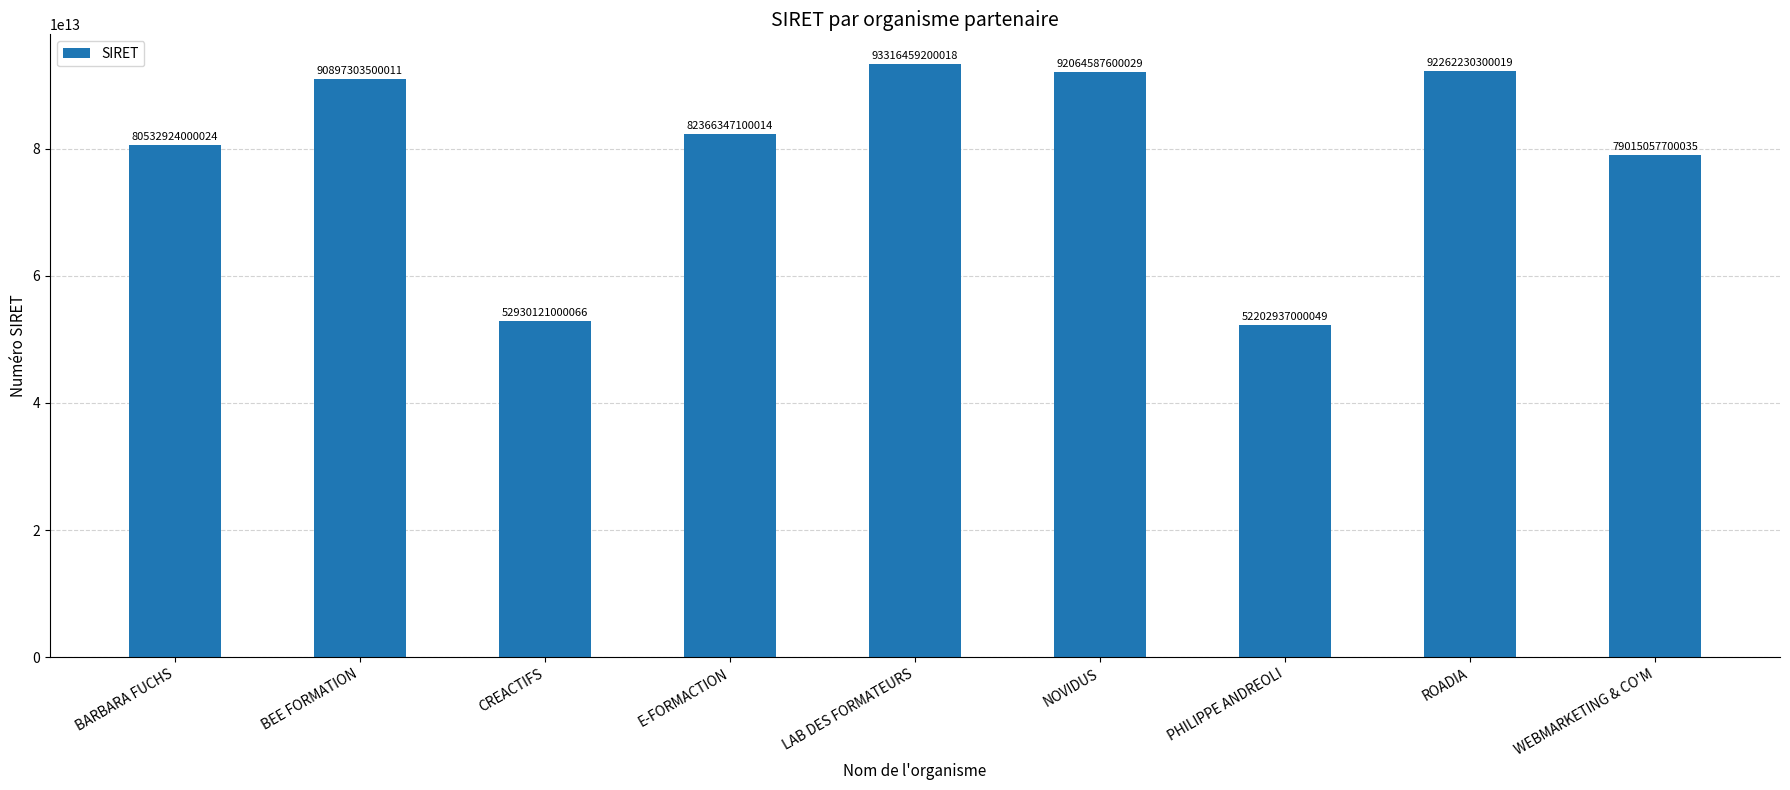

Rank the categories by value from highest to lowest.

LAB DES FORMATEURS, ROADIA, NOVIDUS, BEE FORMATION, E-FORMACTION, BARBARA FUCHS, WEBMARKETING & CO'M, CREACTIFS, PHILIPPE ANDREOLI